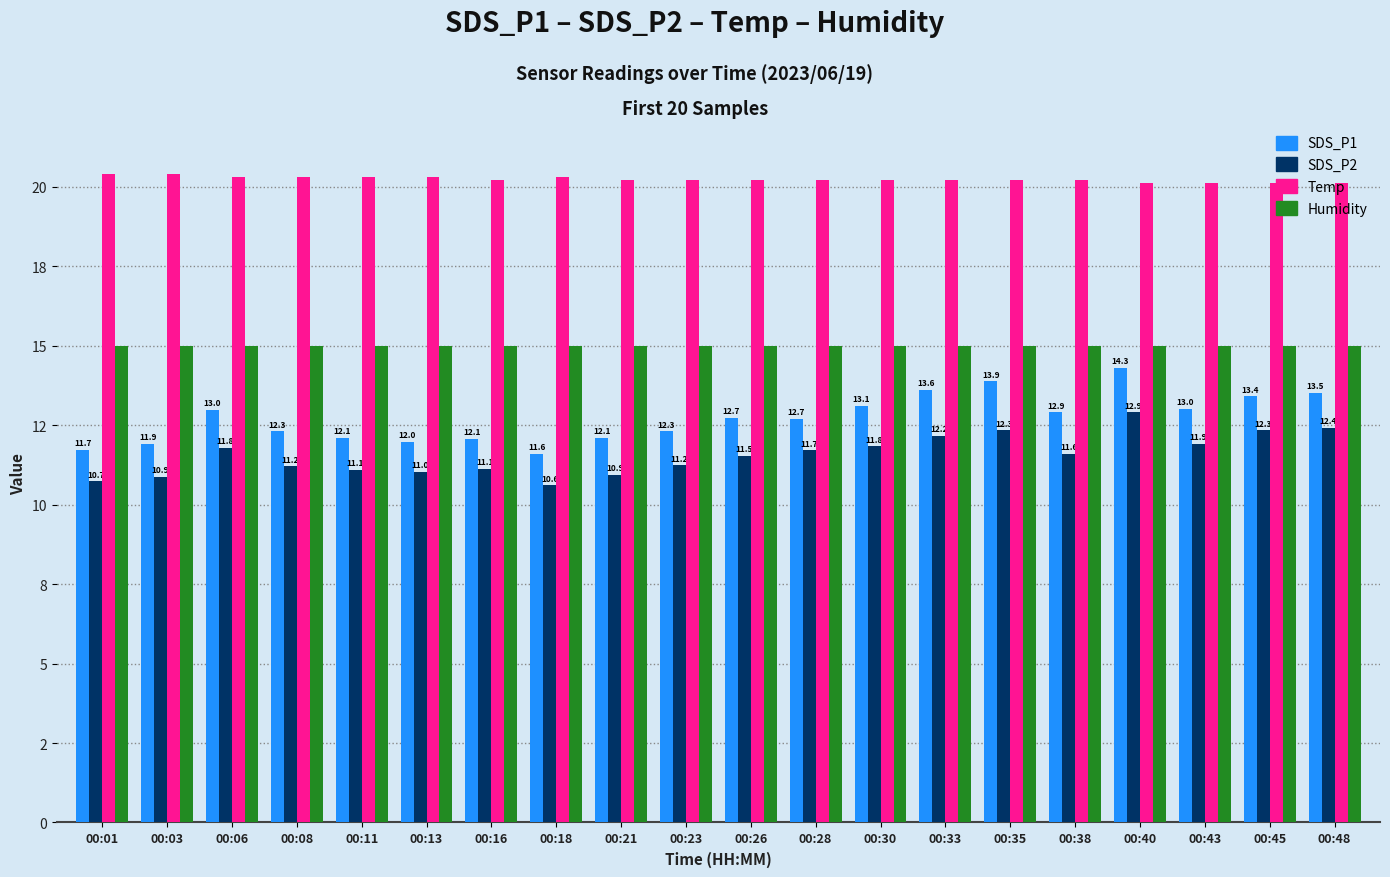

List the series in order of their peak value, highest first.

Temp, Humidity, SDS_P1, SDS_P2